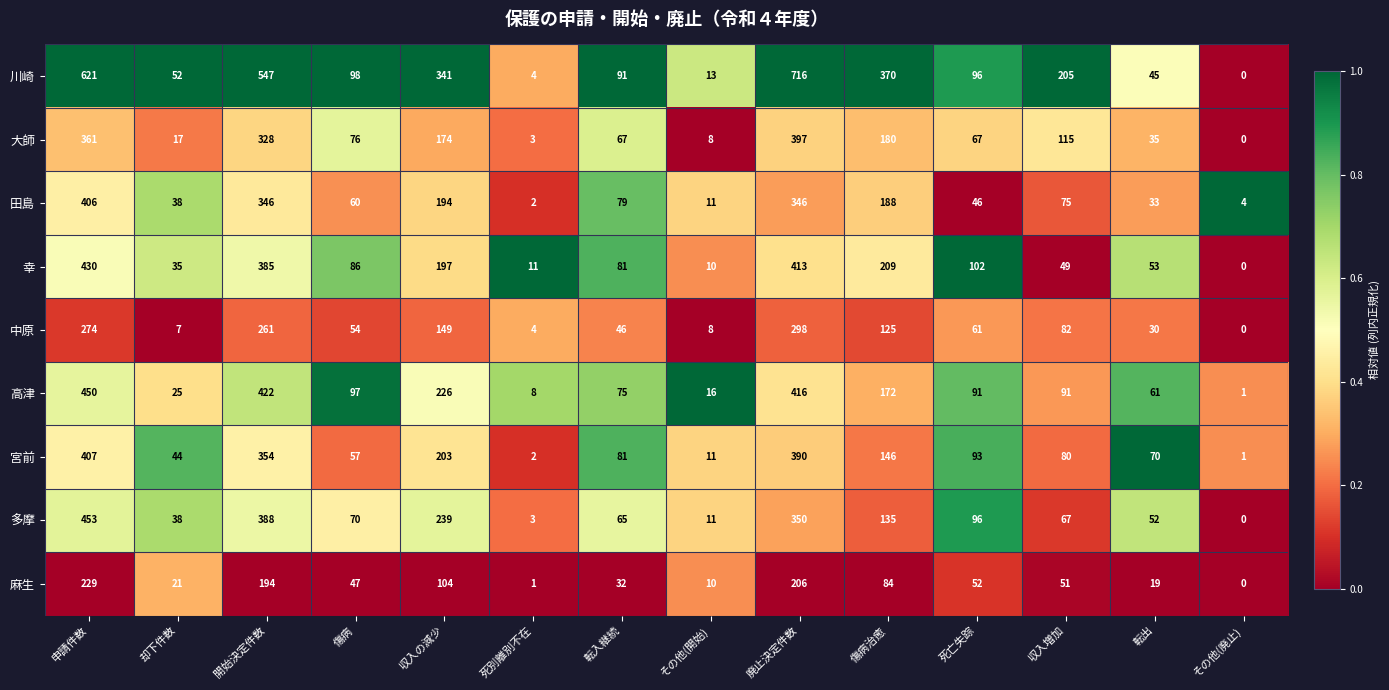

What is the difference between the maximum and second lowest values in the 中原 series?

294